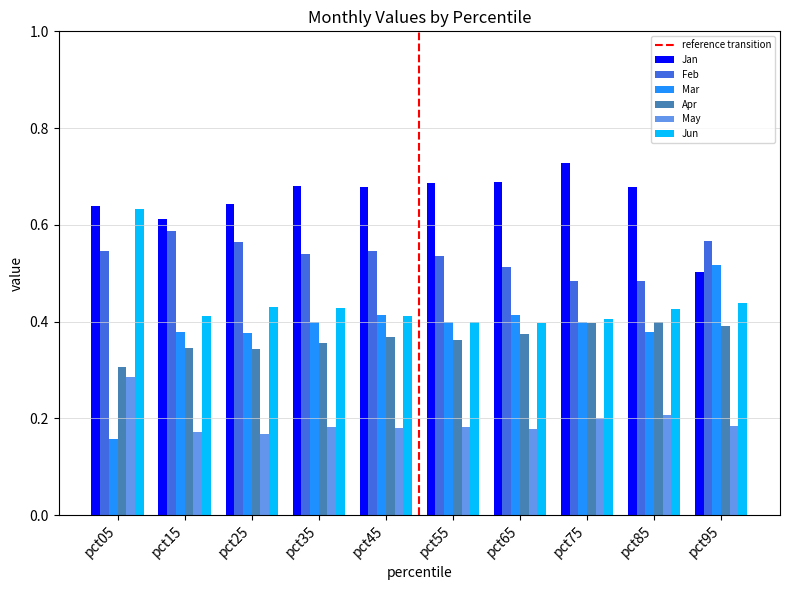

True or false: May has a value of 0.2 at pct45.

True